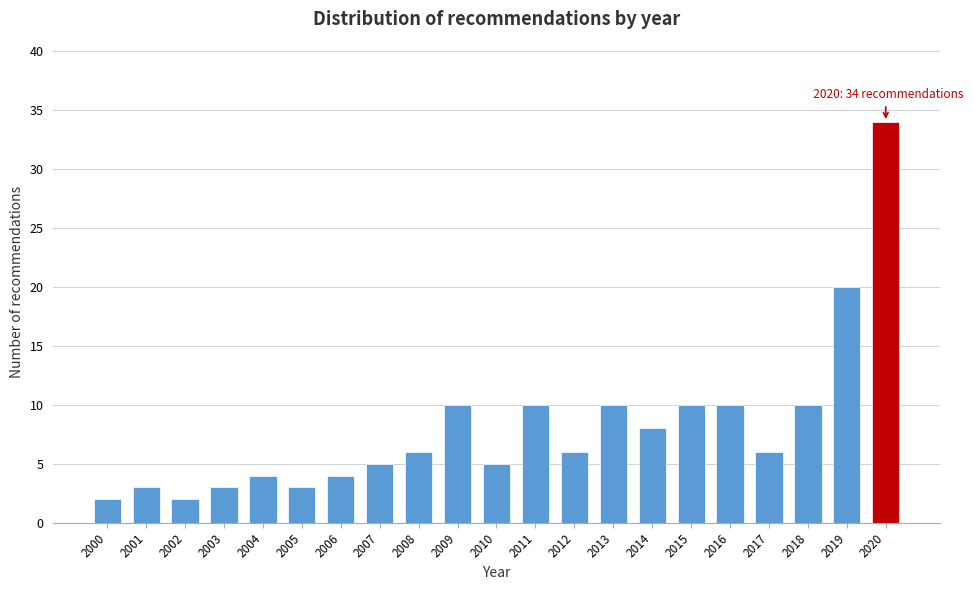

Reading left to right, list all the values displayed in this chart.

2000=2	2001=3	2002=2	2003=3	2004=4	2005=3	2006=4	2007=5	2008=6	2009=10	2010=5	2011=10	2012=6	2013=10	2014=8	2015=10	2016=10	2017=6	2018=10	2019=20	2020=34